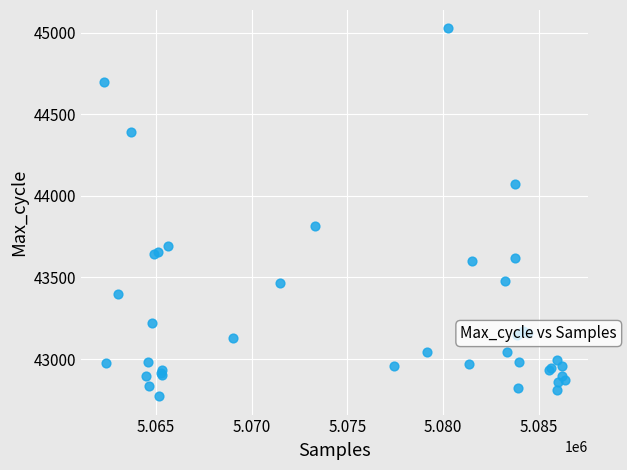

What Y value in the scatter plot is closest to 43899?

43815